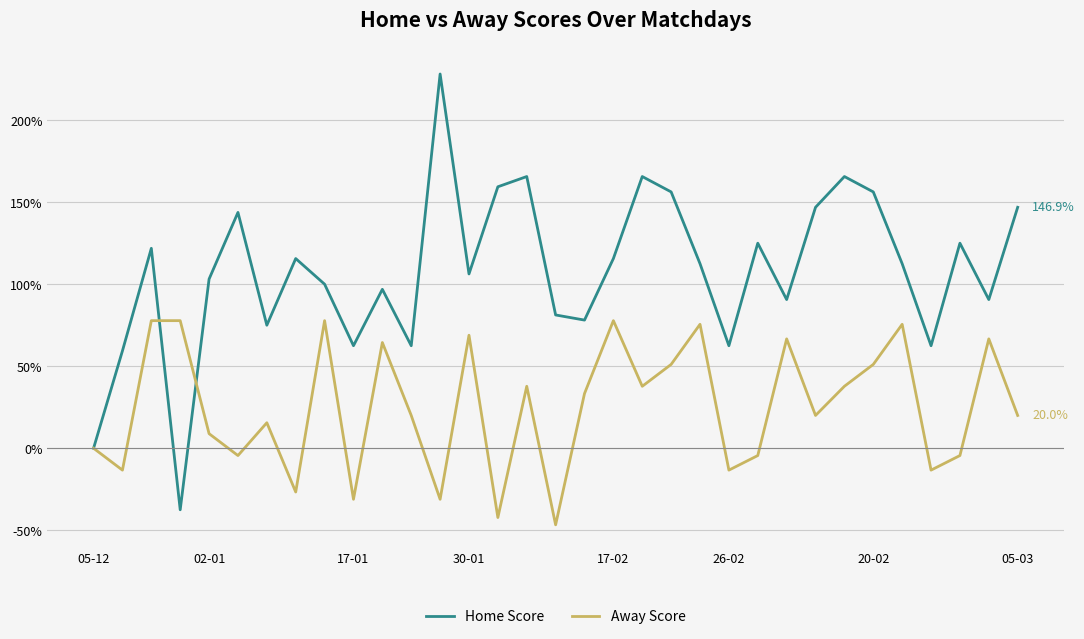

Which series has the largest total across all categories?

Home Score